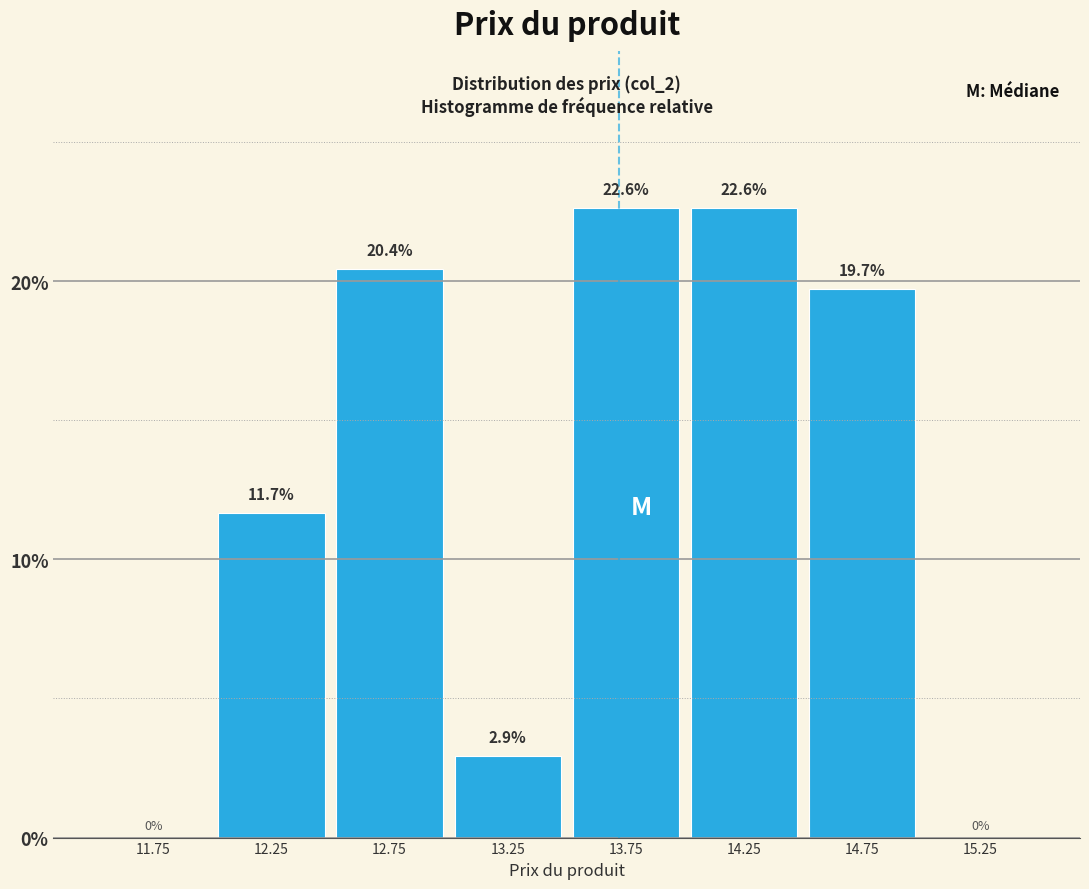

What is the height of the bar covering 13.0 to 13.5 on the x-axis?

2.9